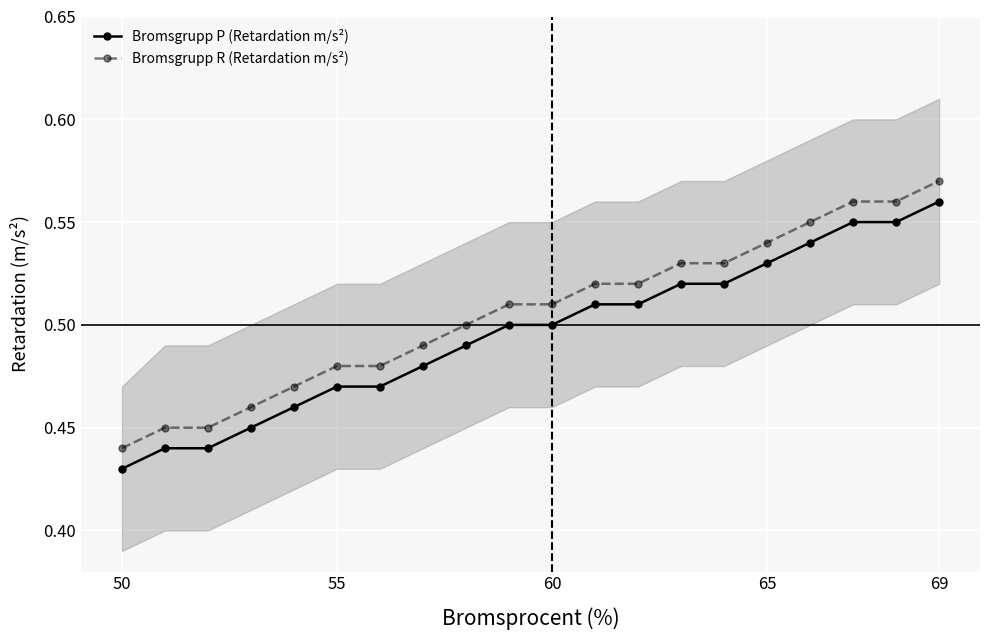

True or false: Bromsgrupp R (Retardation m/s²) has more than 0 interior local peaks.

False